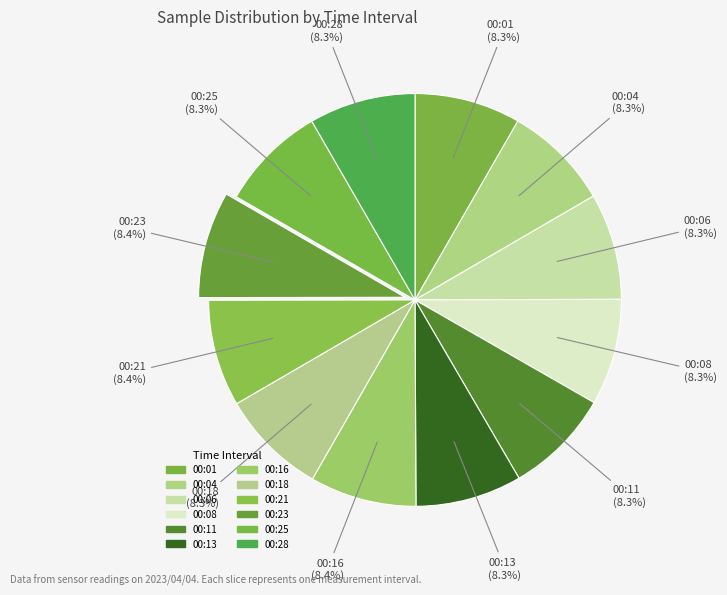

True or false: 00:06 accounts for 19% of the total.

False